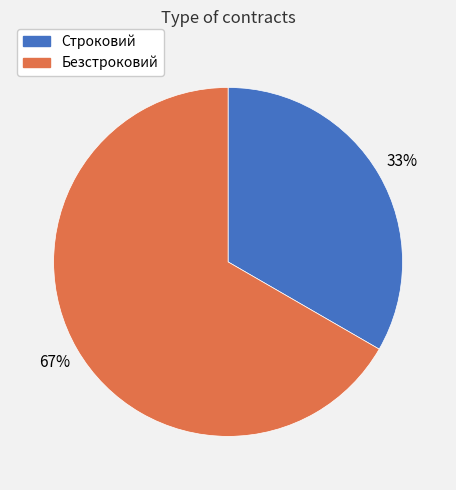

Is there a majority slice in this chart?

Yes